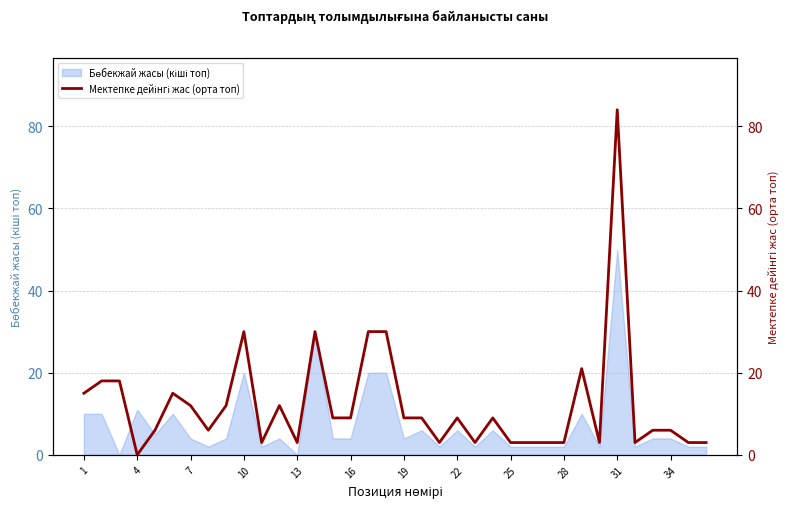

How many lines are shown in the chart?

1